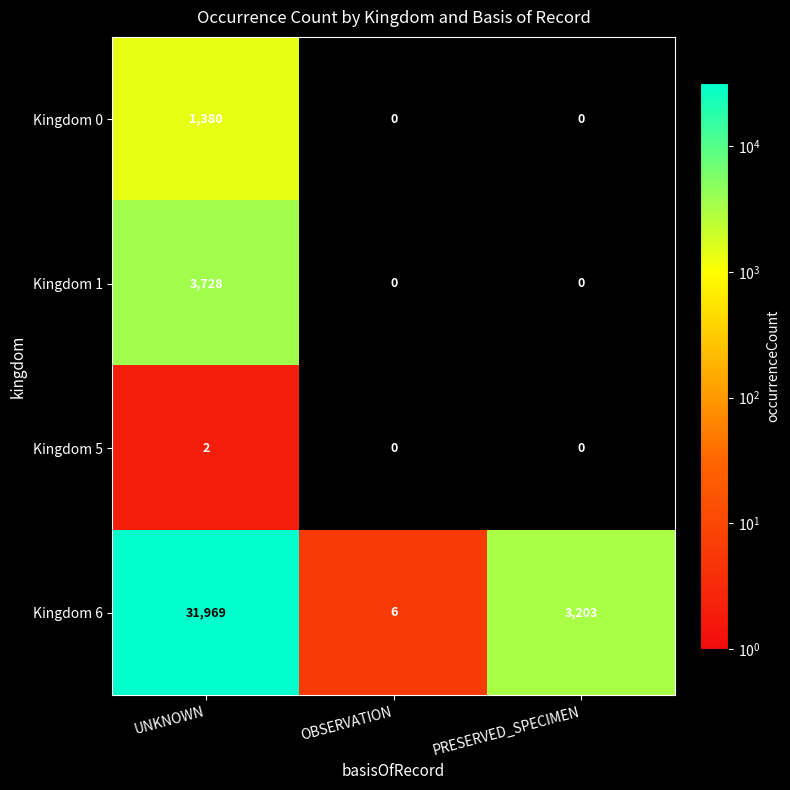

List the series in order of their peak value, lowest first.

Kingdom 5, Kingdom 0, Kingdom 1, Kingdom 6